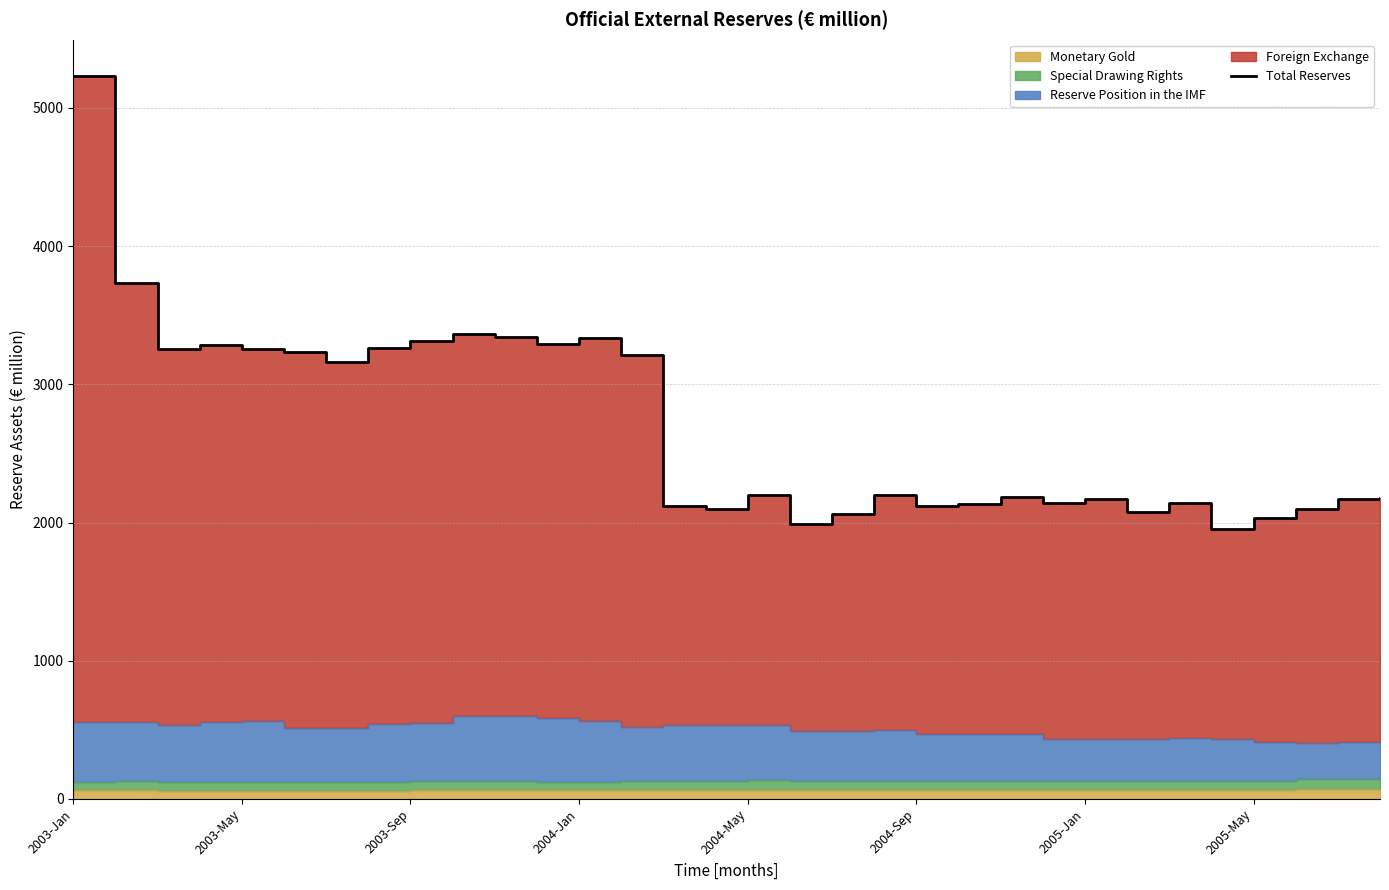

What is the sum of all values?

86331.5